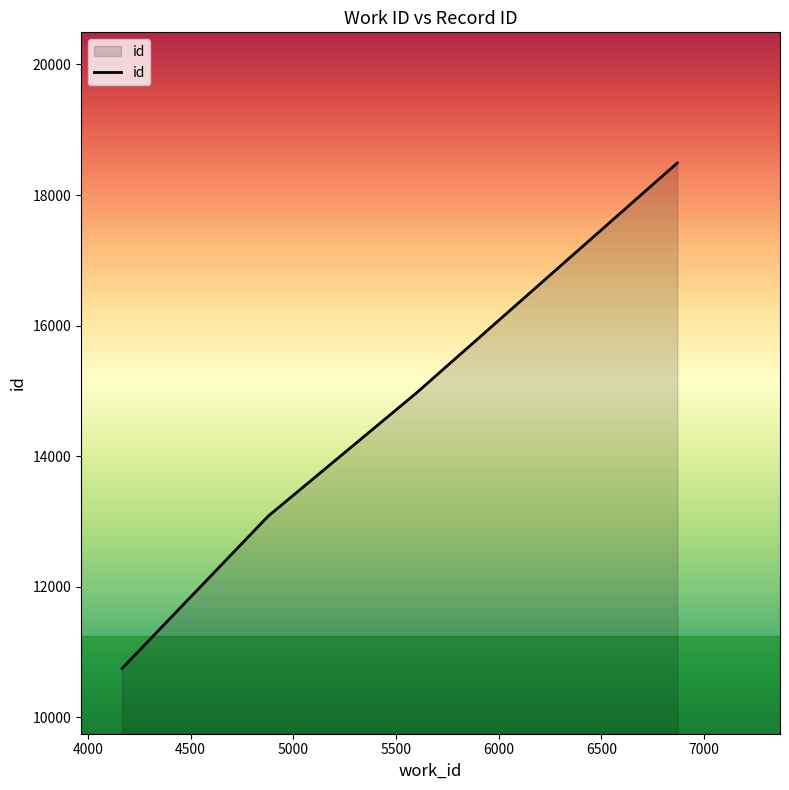

What is the sum of all values?

57288